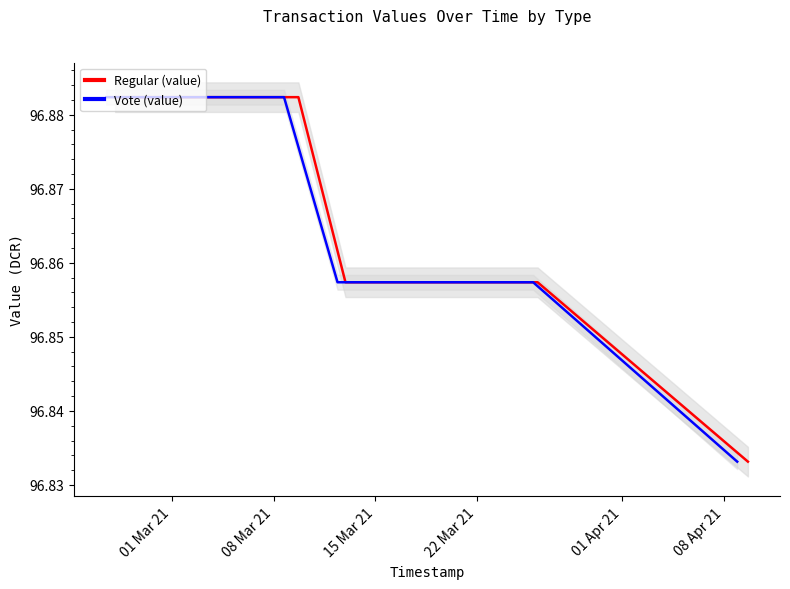

Which series has the widest spread of values?

Regular (value)